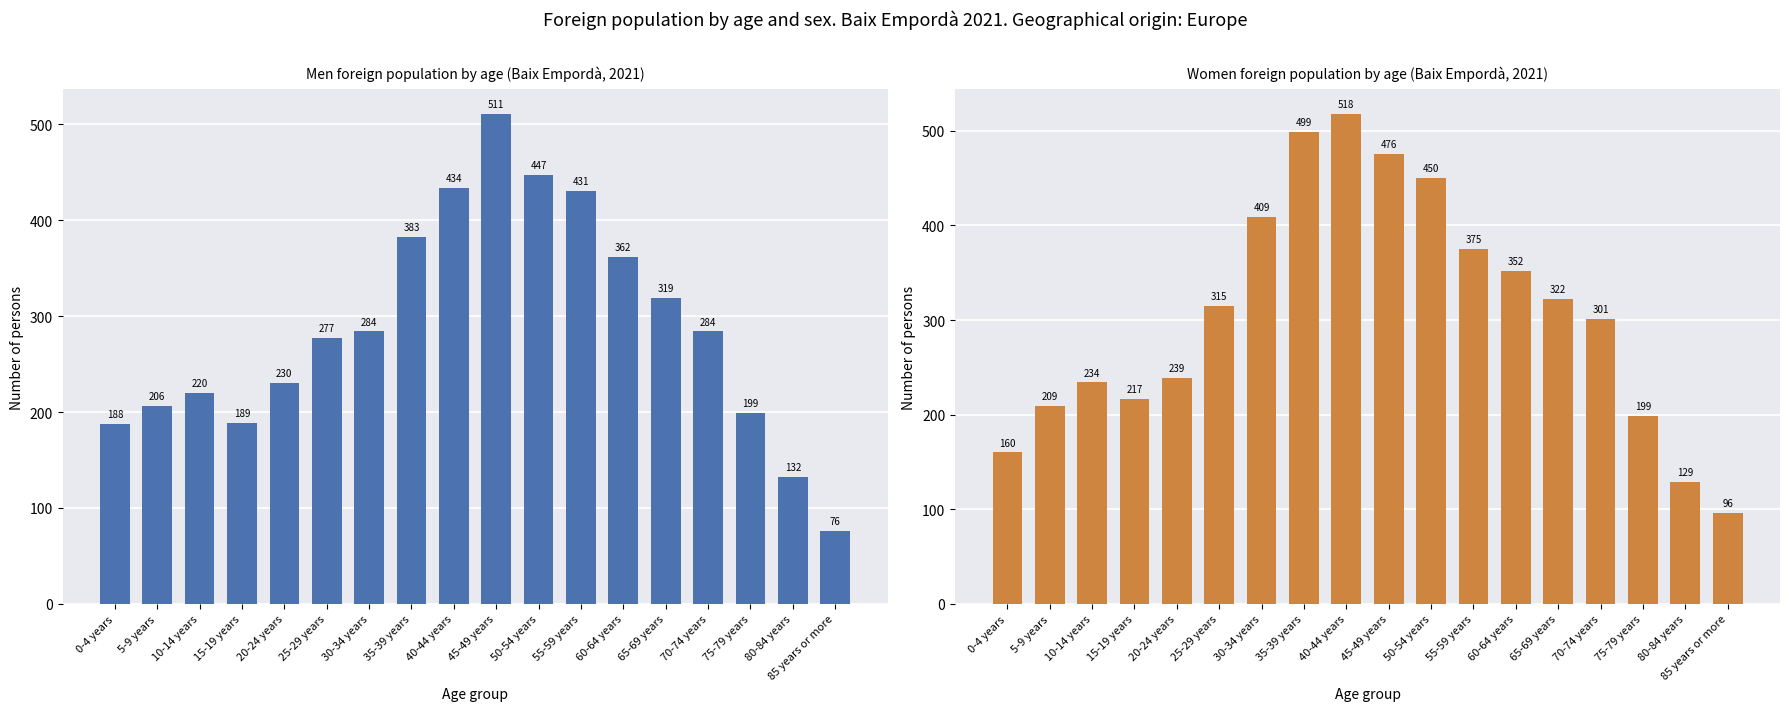

Rank the series at 15-19 years from lowest to highest value.

Men, Women